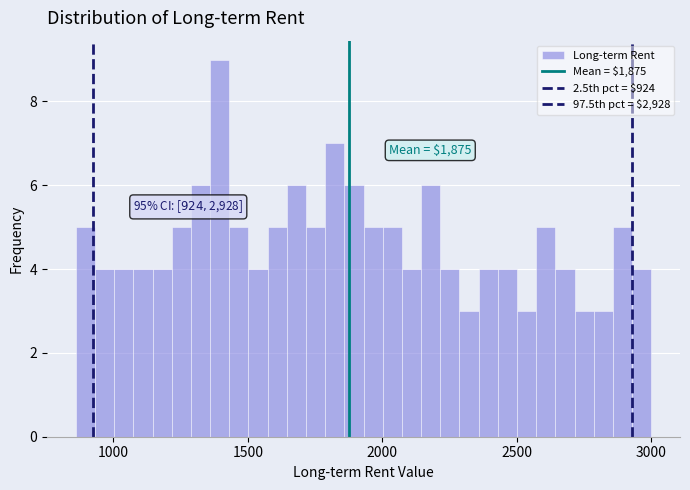

Read against the x-axis, roughly where is the centre of the tallest bar?

1400